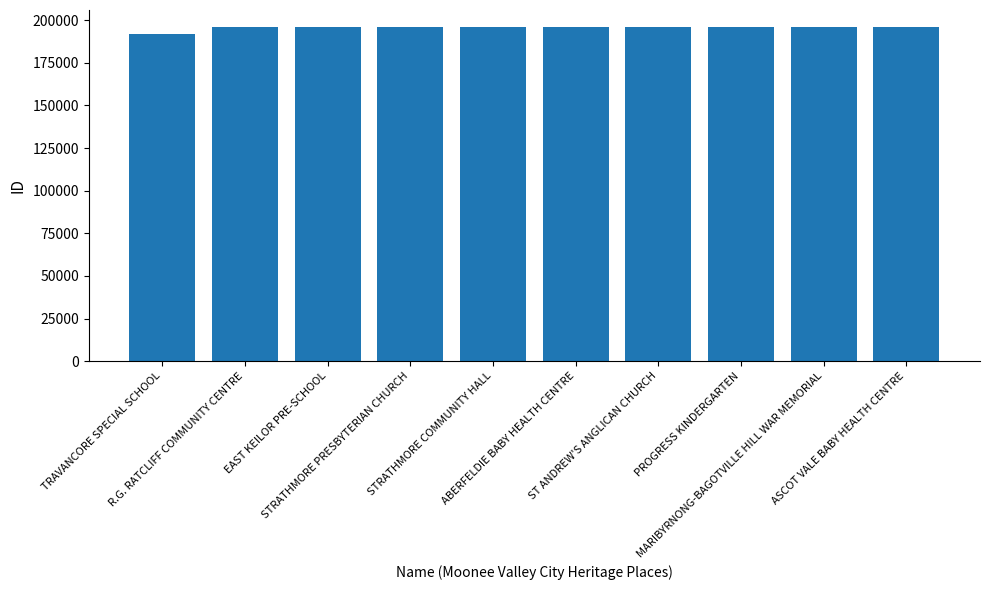

How many bars are there in total?

10